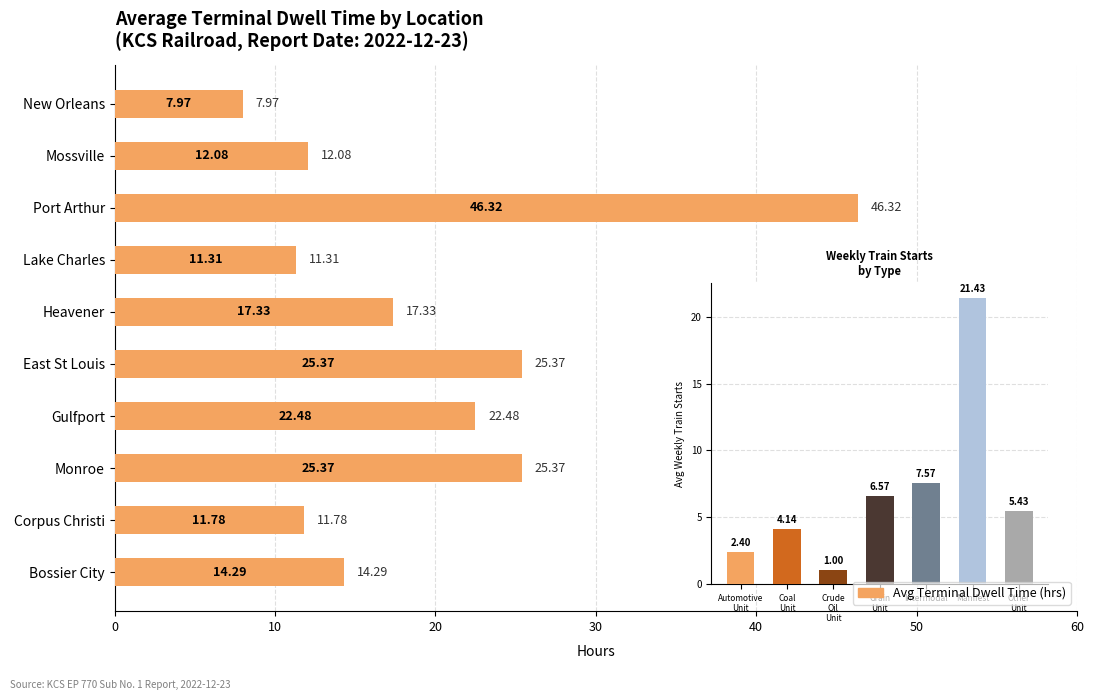

What is the change in value from Lake Charles to Bossier City?

+3.0